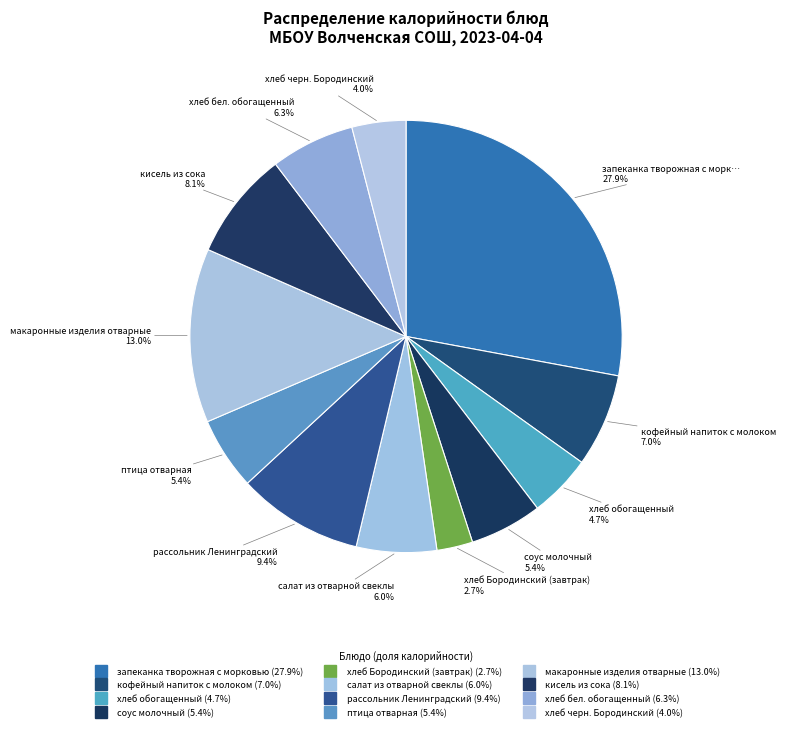

Rank the categories by value from lowest to highest.

хлеб Бородинский (завтрак), хлеб черн. Бородинский, хлеб обогащенный, соус молочный, птица отварная, салат из отварной свеклы, хлеб бел. обогащенный, кофейный напиток с молоком, кисель из сока, рассольник Ленинградский, макаронные изделия отварные, запеканка творожная с морковью